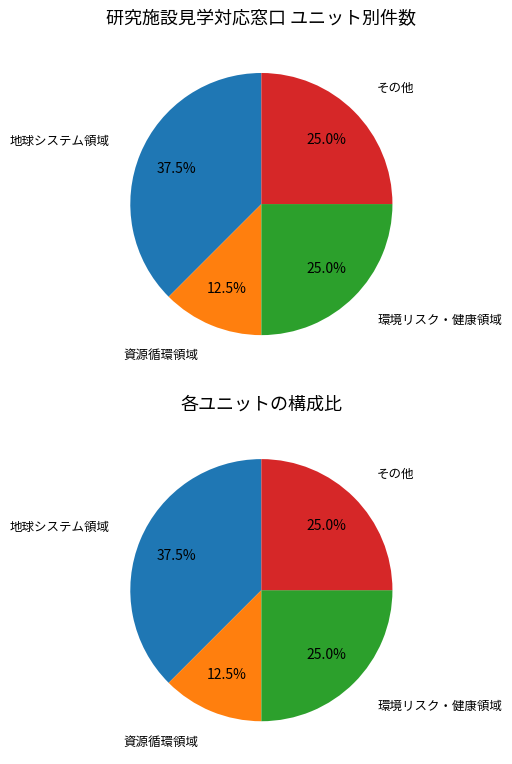

Is there a majority slice in this chart?

No